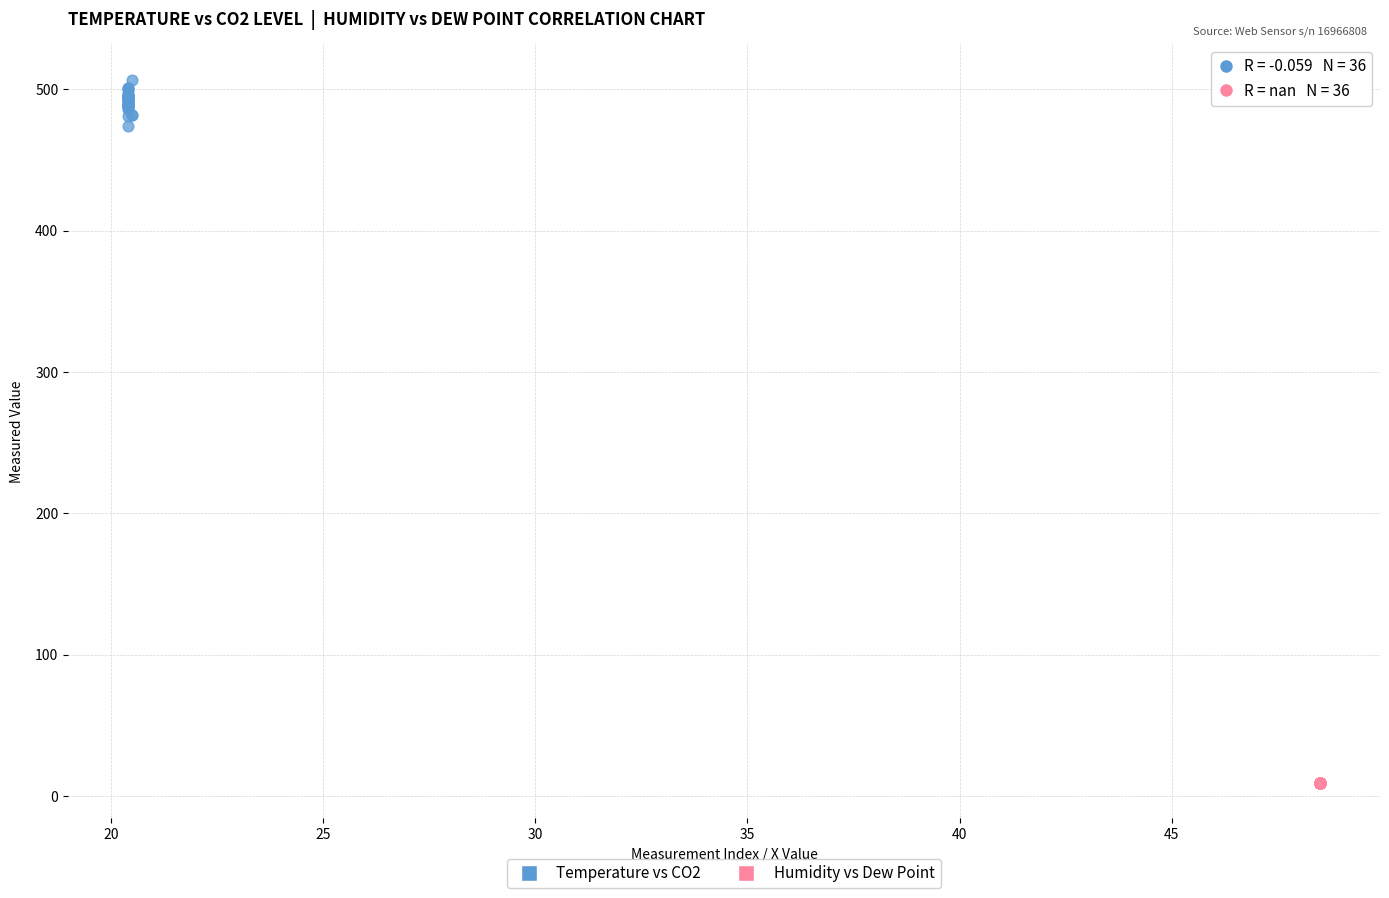

Which series reaches the minimum Y coordinate?

Humidity vs Dew Point